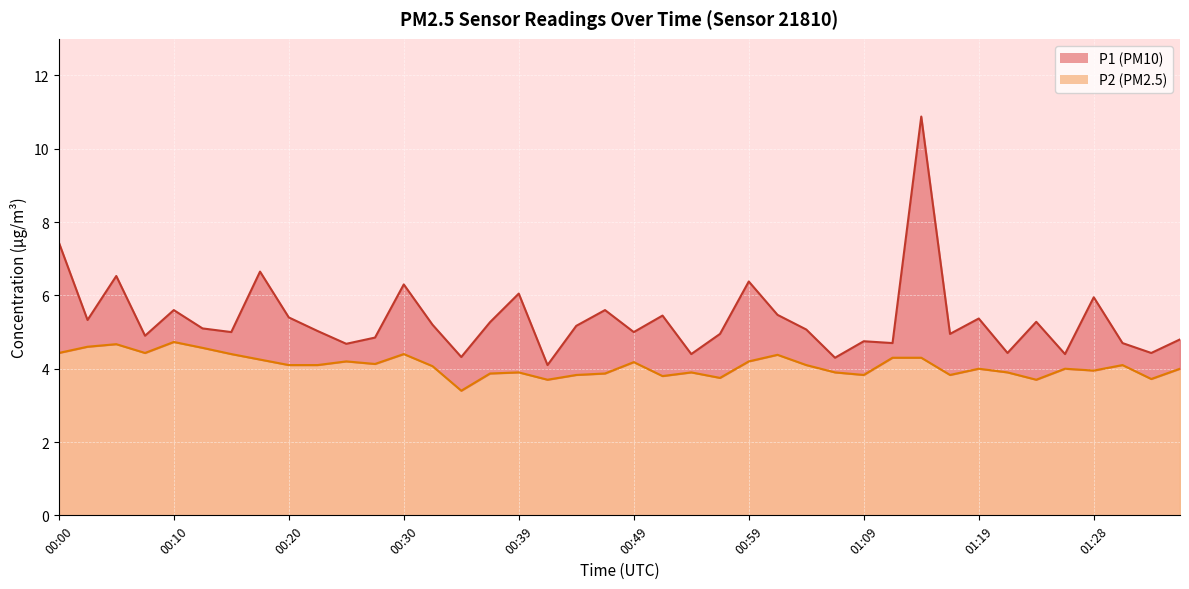

Where does the P1 series first go above 5?

00:00